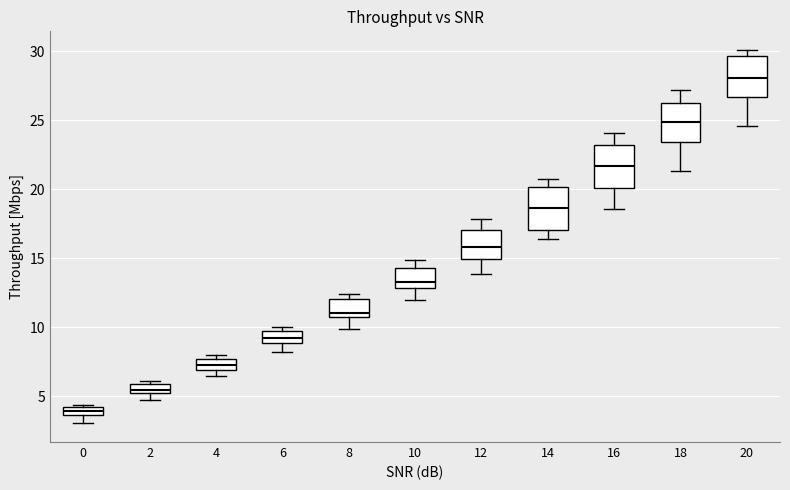

Which box's median line is the highest?

20